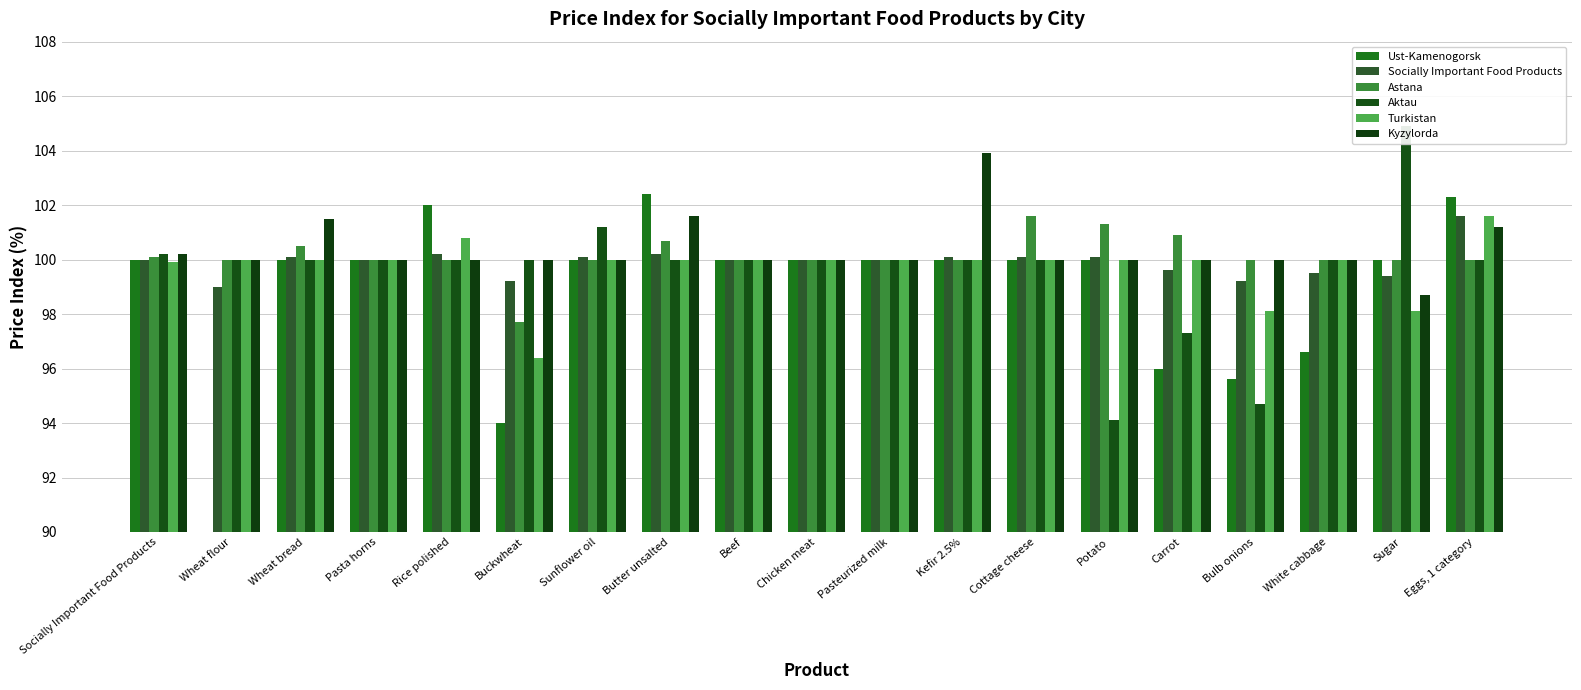

Which has a higher value, Socially Important Food Products or Sugar?

Socially Important Food Products